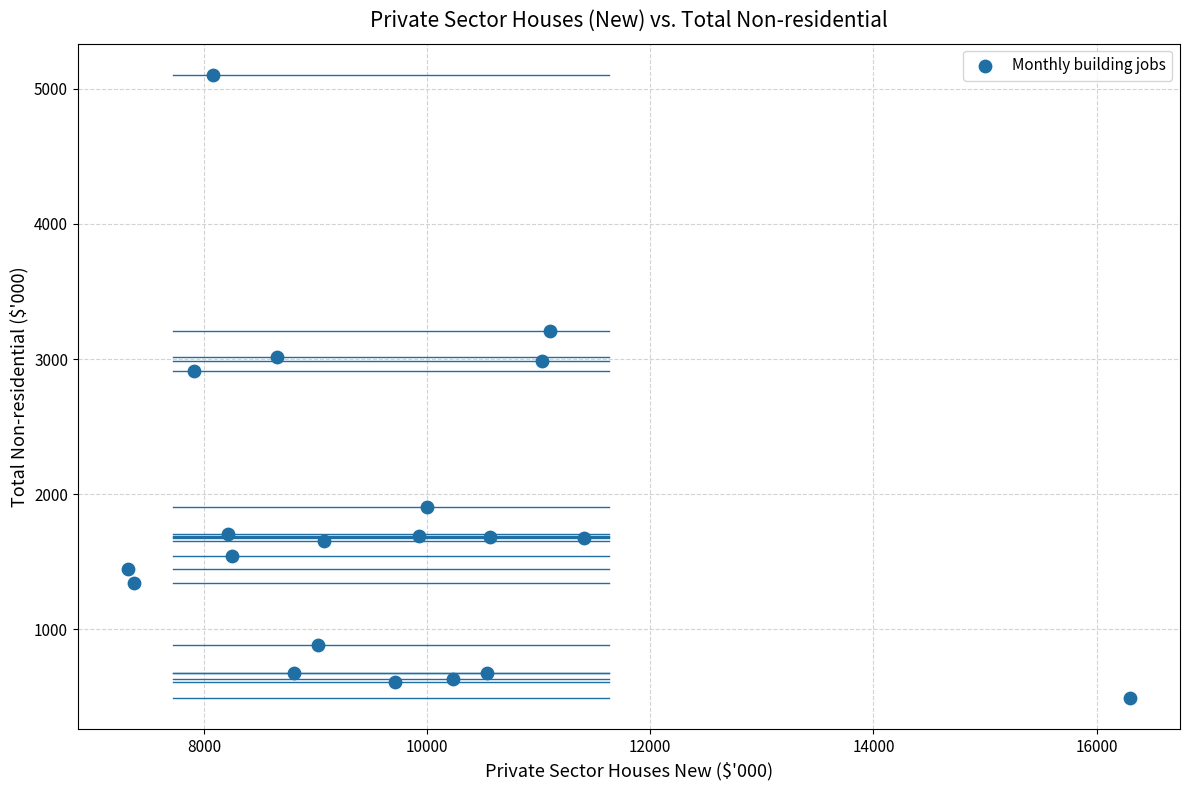

What is the range of X values (max minus min)?

8981